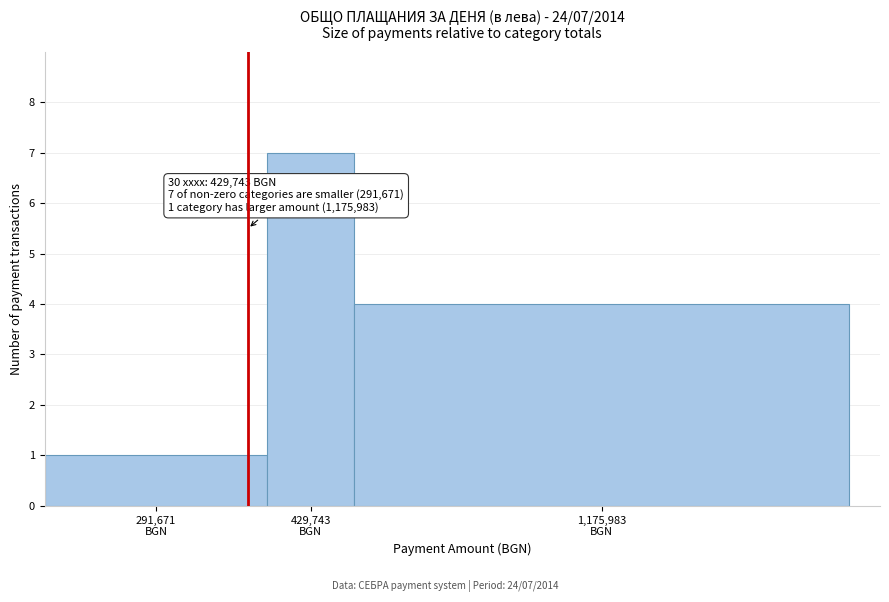

Reading left to right, transcribe all the data shown in this chart.

1	7	4